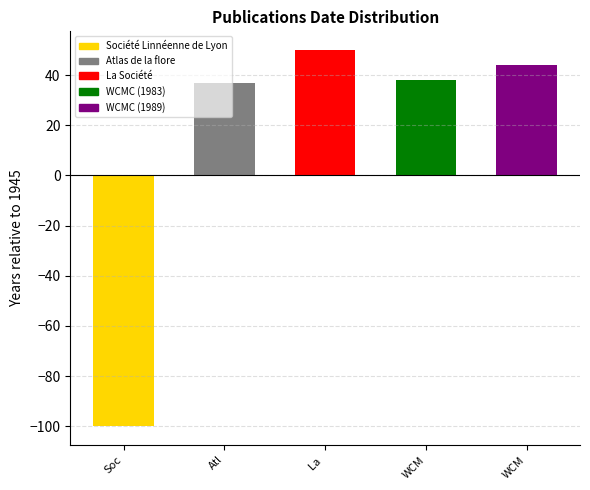

What is the greatest value displayed?

50